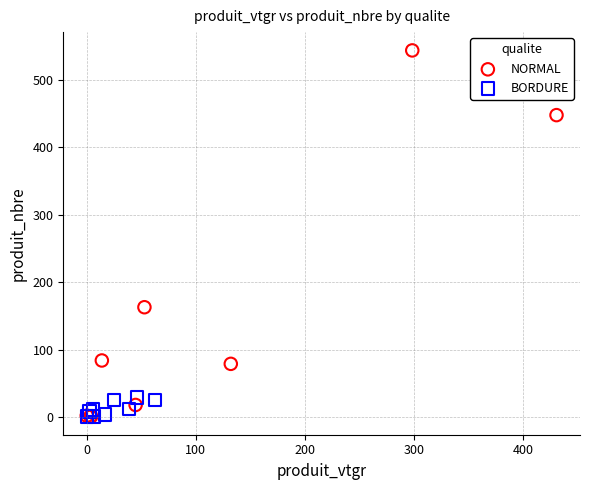

Which series contains the highest Y value?

NORMAL